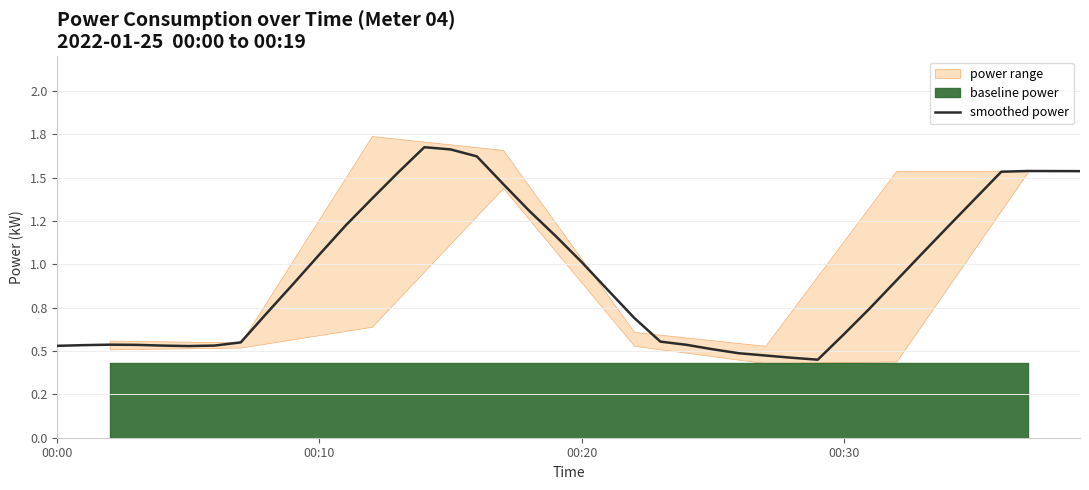

Reading left to right, extract all data points from this chart.

0.5	0.5	0.5	0.5	0.5	0.5	0.5	0.6	0.7	0.9	1.1	1.2	1.4	1.5	1.7	1.7	1.6	1.5	1.3	1.2	1.0	0.9	0.7	0.6	0.5	0.5	0.5	0.5	0.5	0.5	0.6	0.7	0.9	1.1	1.2	1.4	1.5	1.5	1.5	1.5